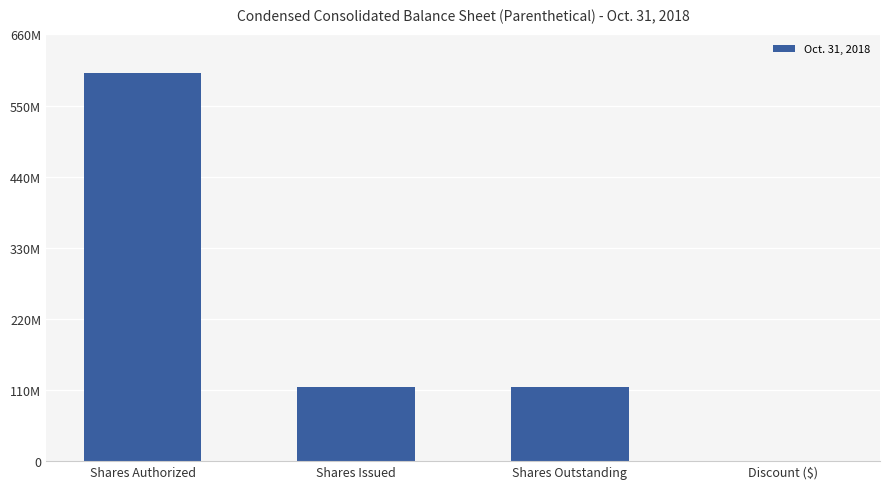

Are the bars horizontal?

No